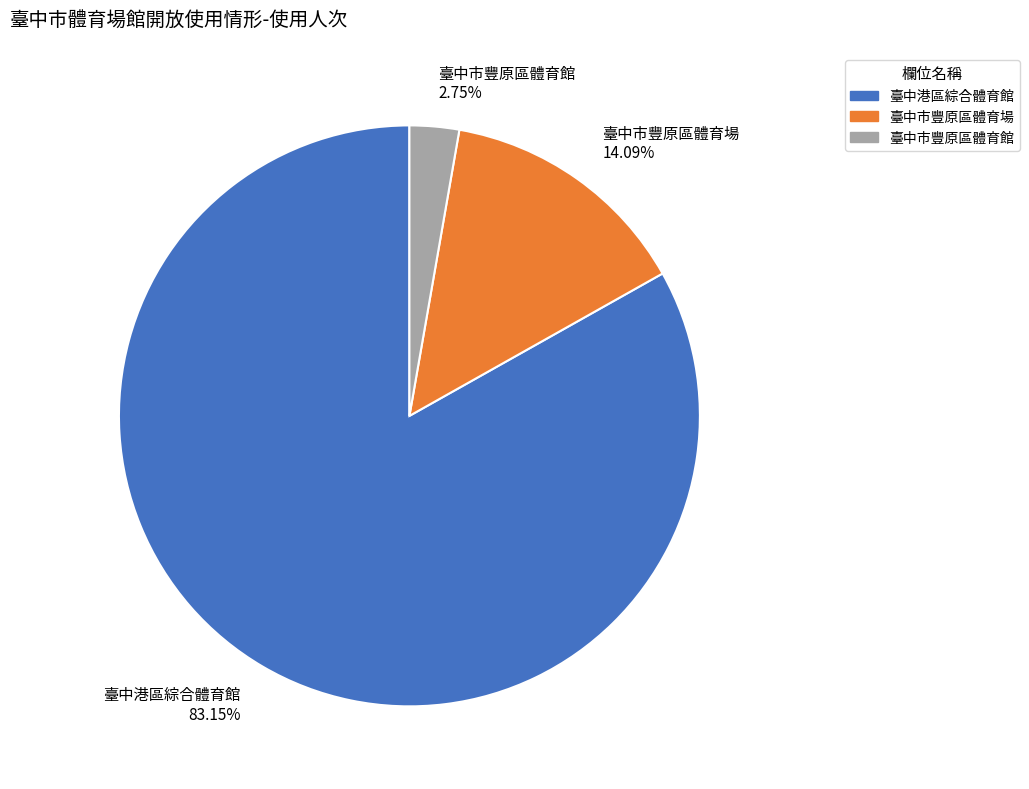

To the nearest percent, what is the average slice percentage?

33%